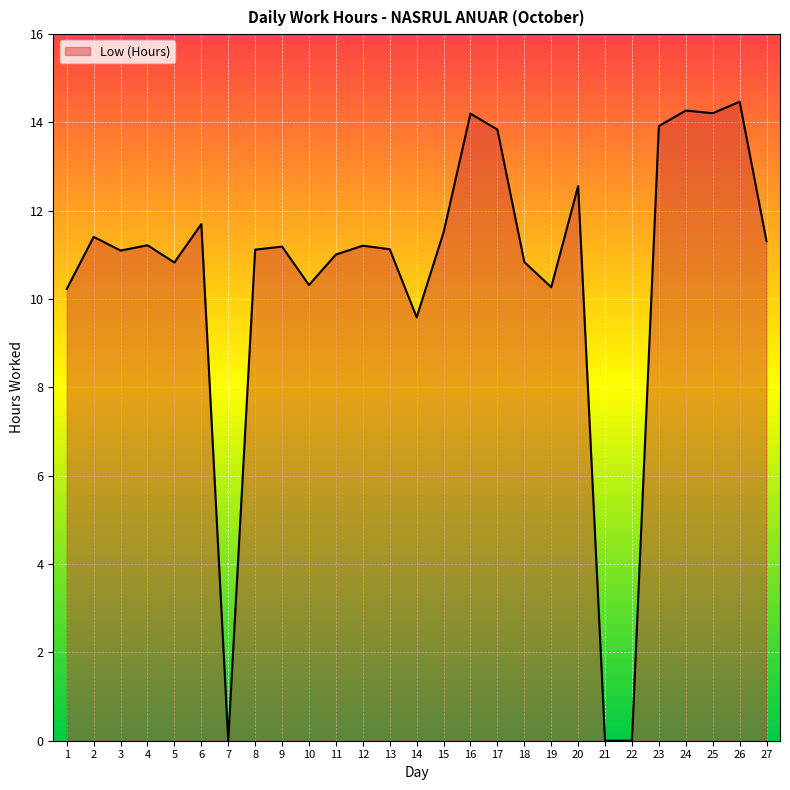

The value at 20 is 12.6. True or false?

True